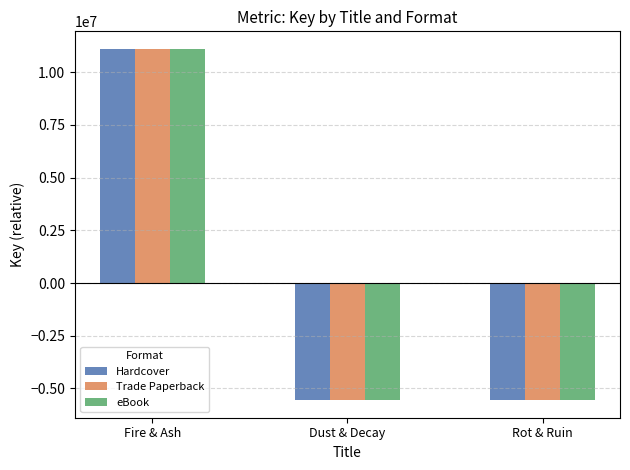

How many data points in Hardcover are above -5550402?

1